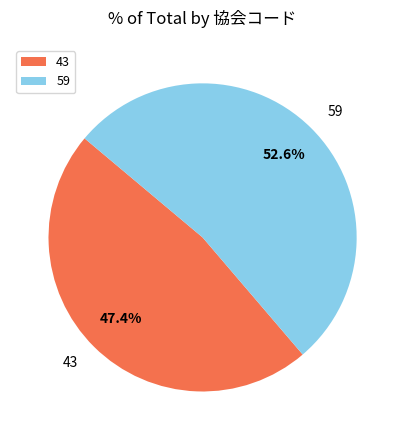

What is the total percentage of 59 and 43?

100.0%